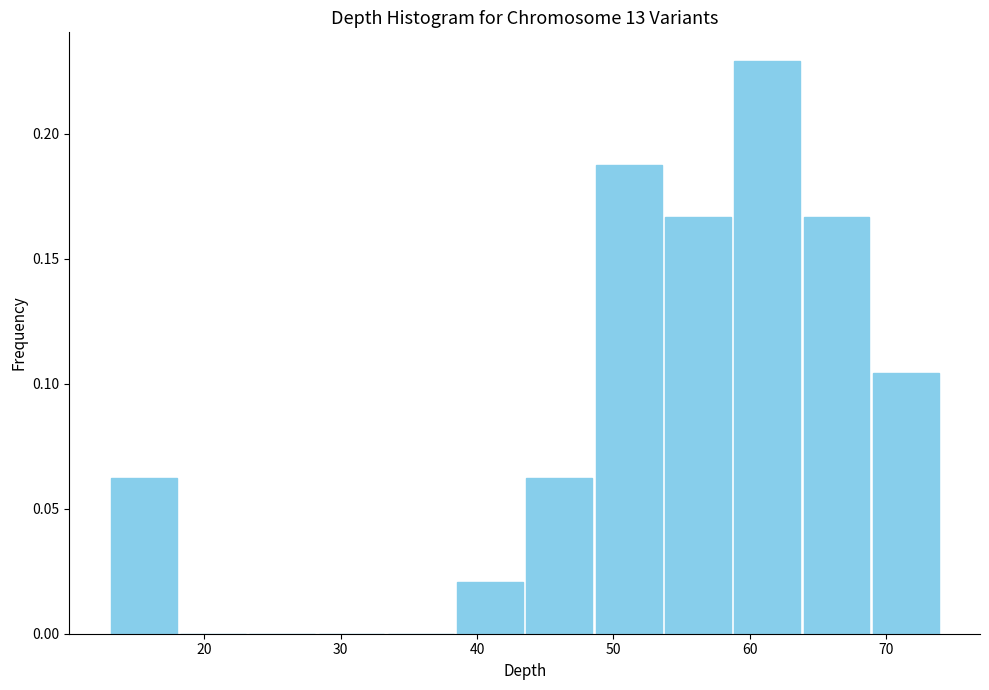

Which range on the x-axis has the tallest bar?

59 to 64